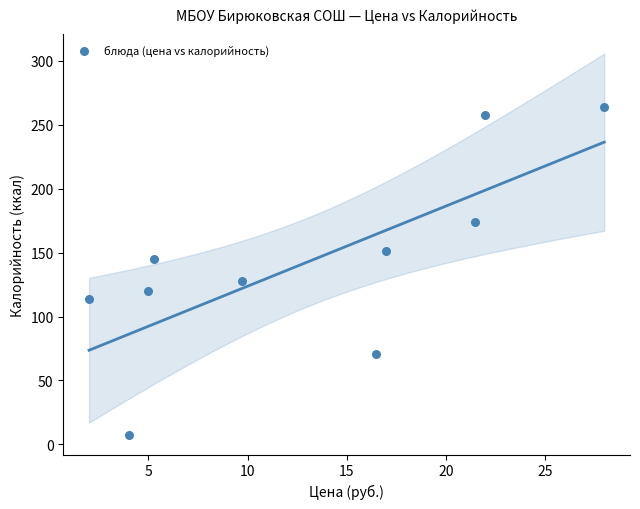

What is the range of X values (max minus min)?

26.0